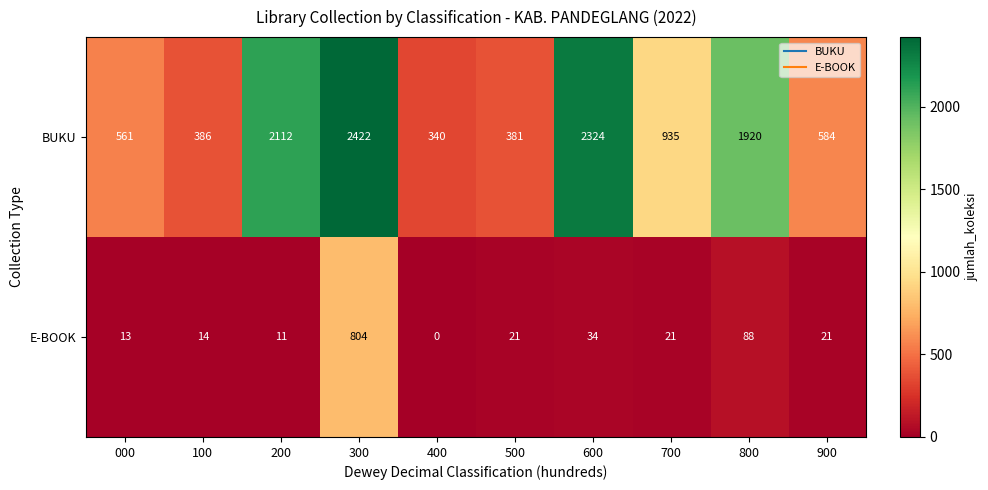

Where is E-BOOK nearest to the value 402?

800